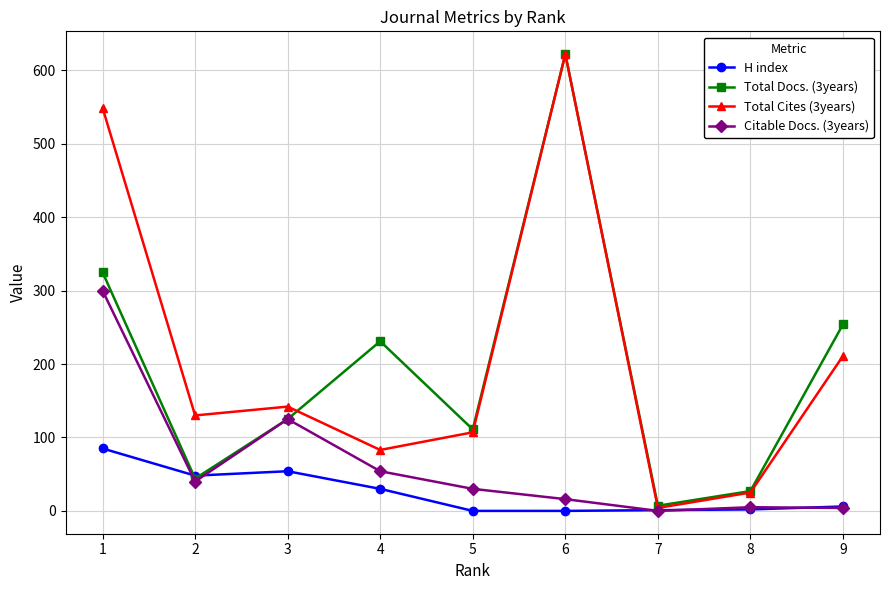

Where is the first local maximum for Total Docs. (3years)?

4